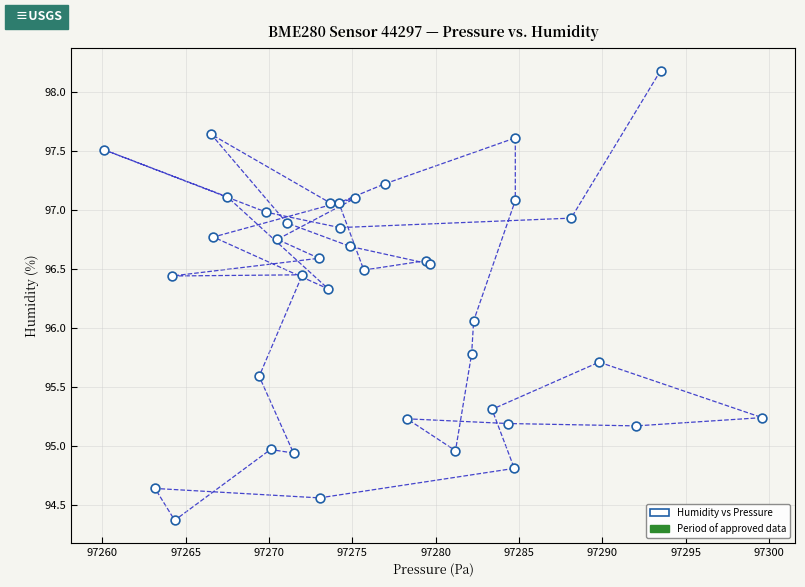

What Y value in the scatter plot is closest to 96?

96.1